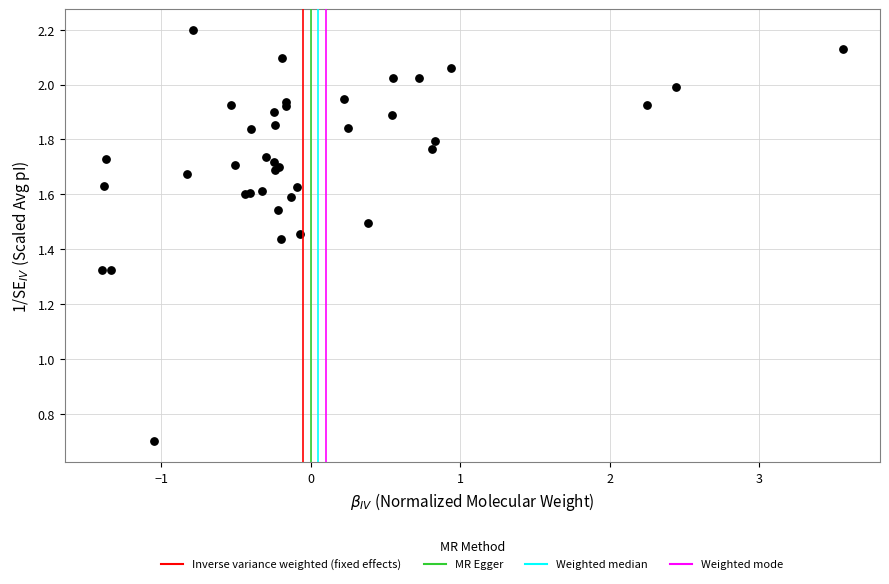

What Y value in the scatter plot is closest to 1?

0.7